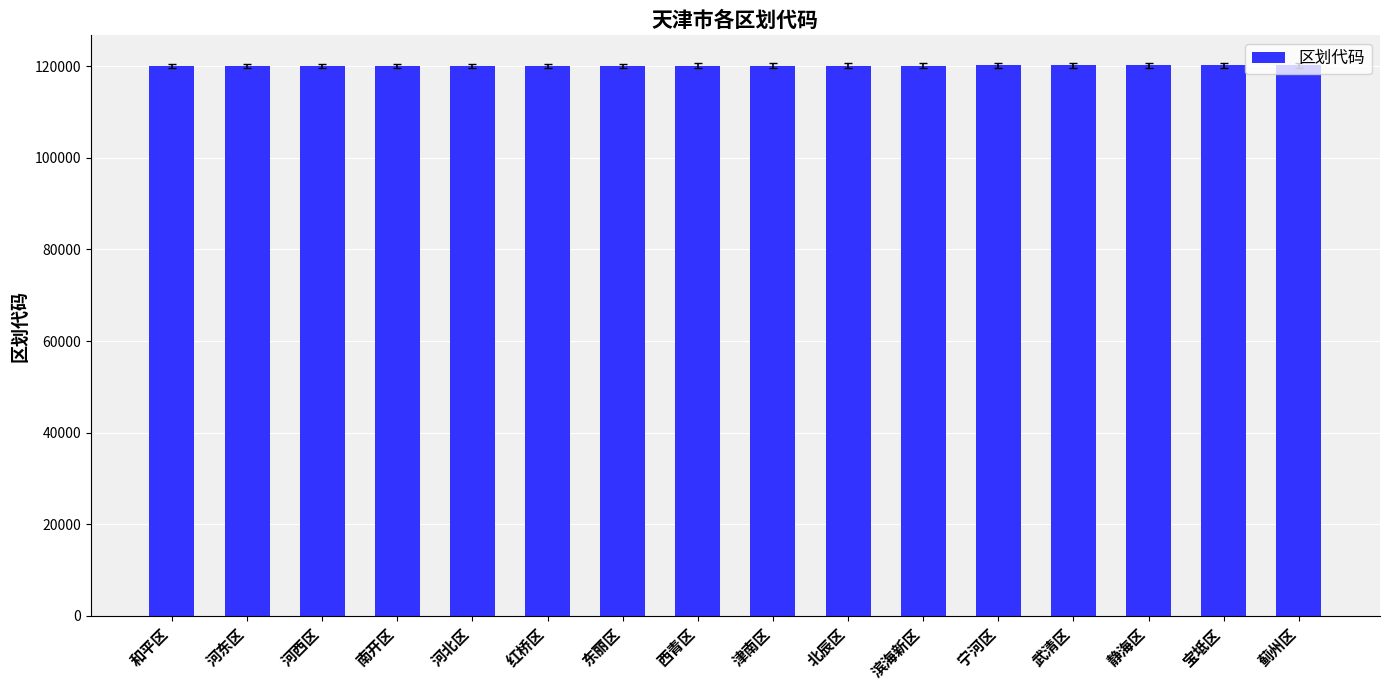

What position from the left is 和平区?

1